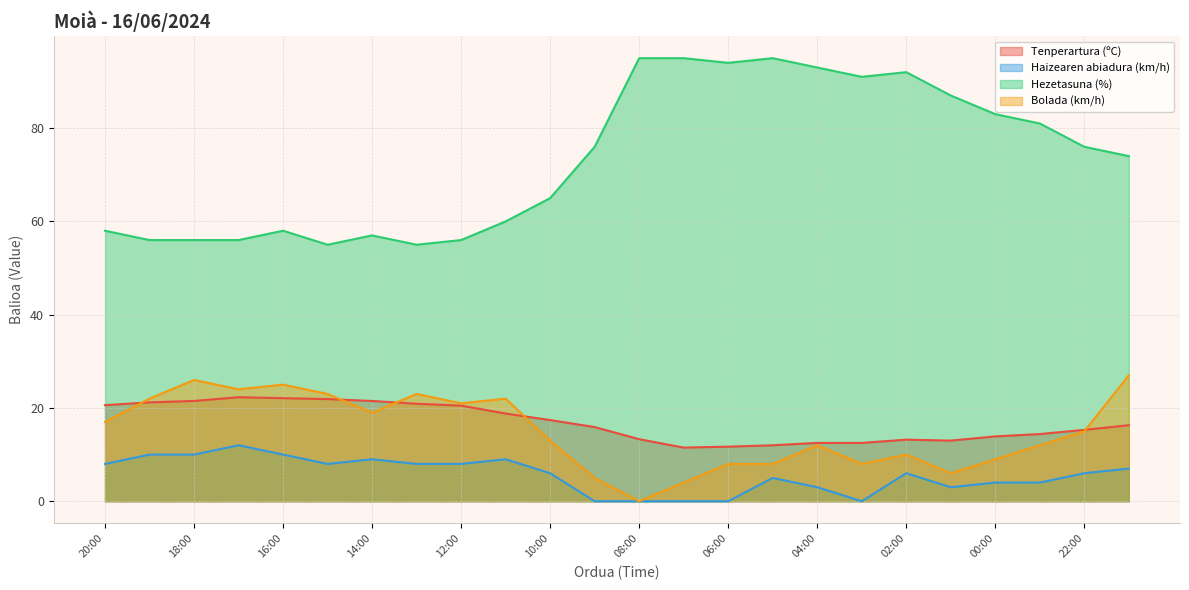

At which label is Bolada (km/h) closest to 13?

10:00